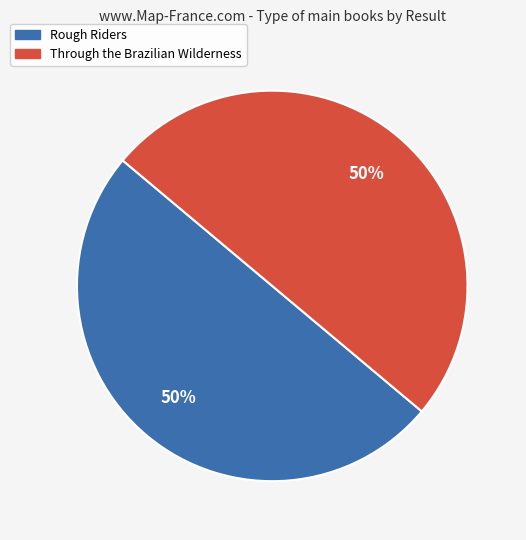

The Through the Brazilian Wilderness slice represents 60% of the pie. True or false?

False